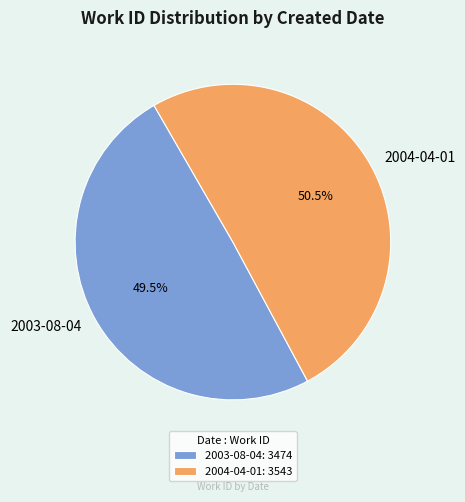

What is the ratio of the value at 2003-08-04 to the value at 2004-04-01?

1.0